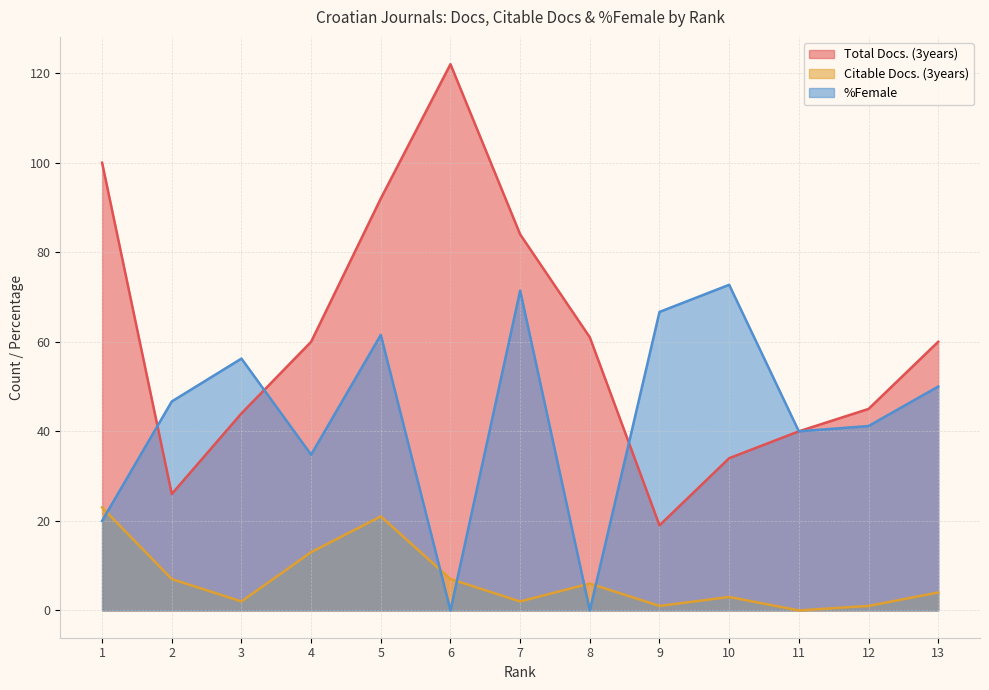

True or false: %Female has more than 0 points higher than both neighbors.

True